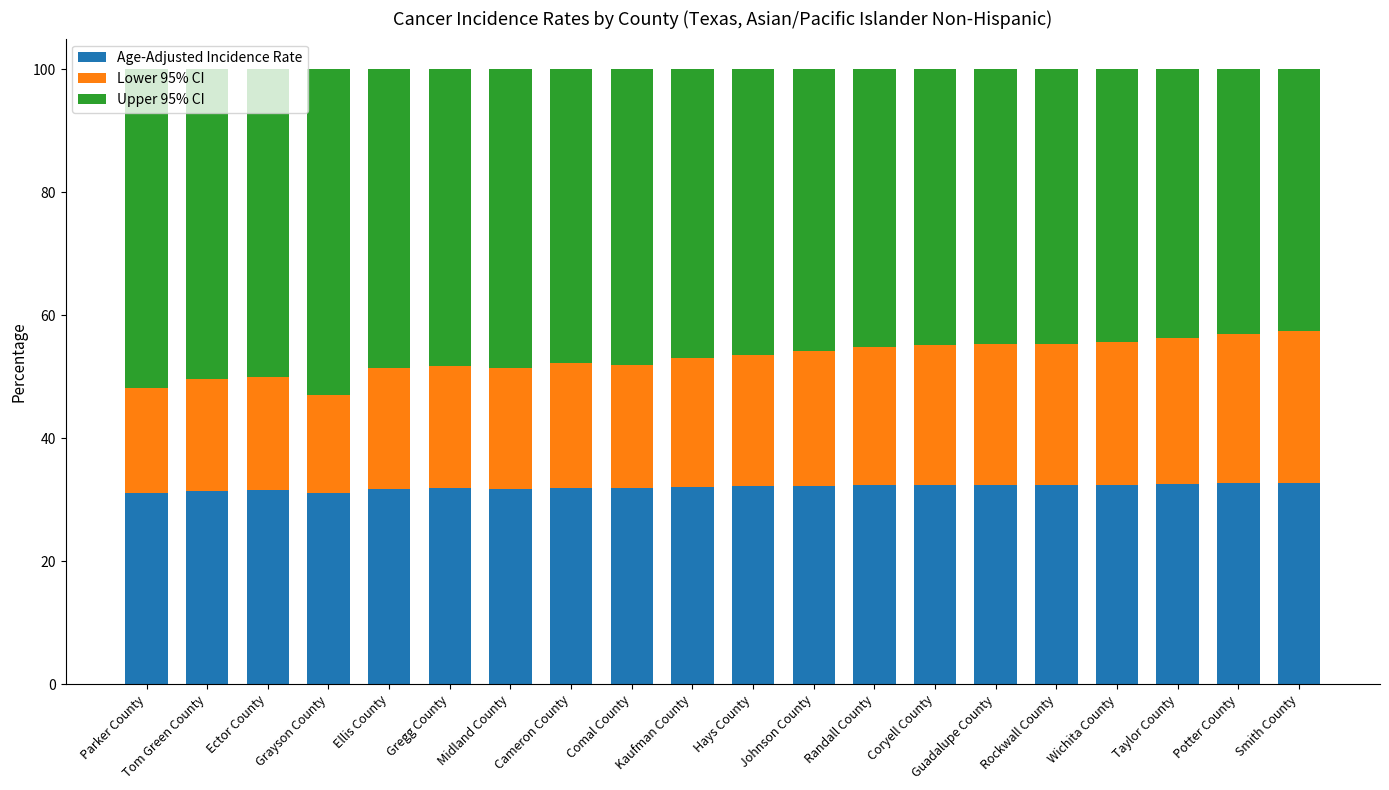

What is the sum of all Age-Adjusted Incidence Rate values?

641.2